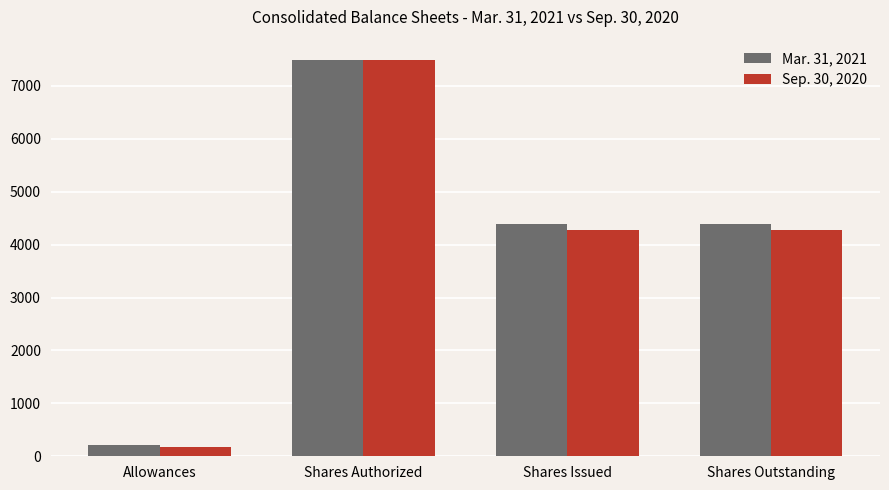

Reading right to left, list all the values displayed in this chart.

Mar. 31, 2021: Shares Outstanding=4394	Shares Issued=4394	Shares Authorized=7500	Allowances=219
Sep. 30, 2020: Shares Outstanding=4276	Shares Issued=4276	Shares Authorized=7500	Allowances=181